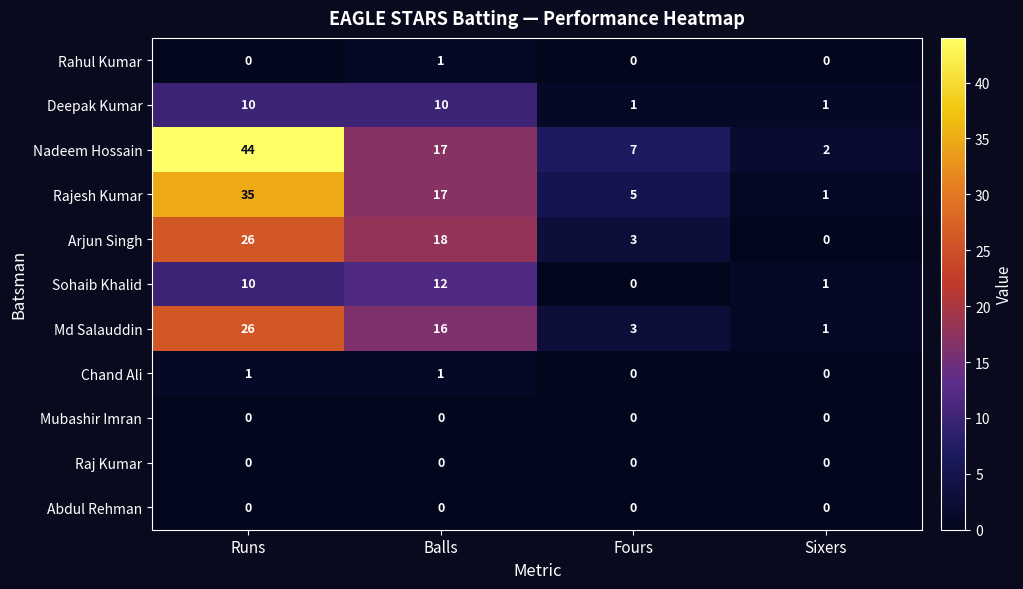

Which series has the largest total across all categories?

Nadeem Hossain